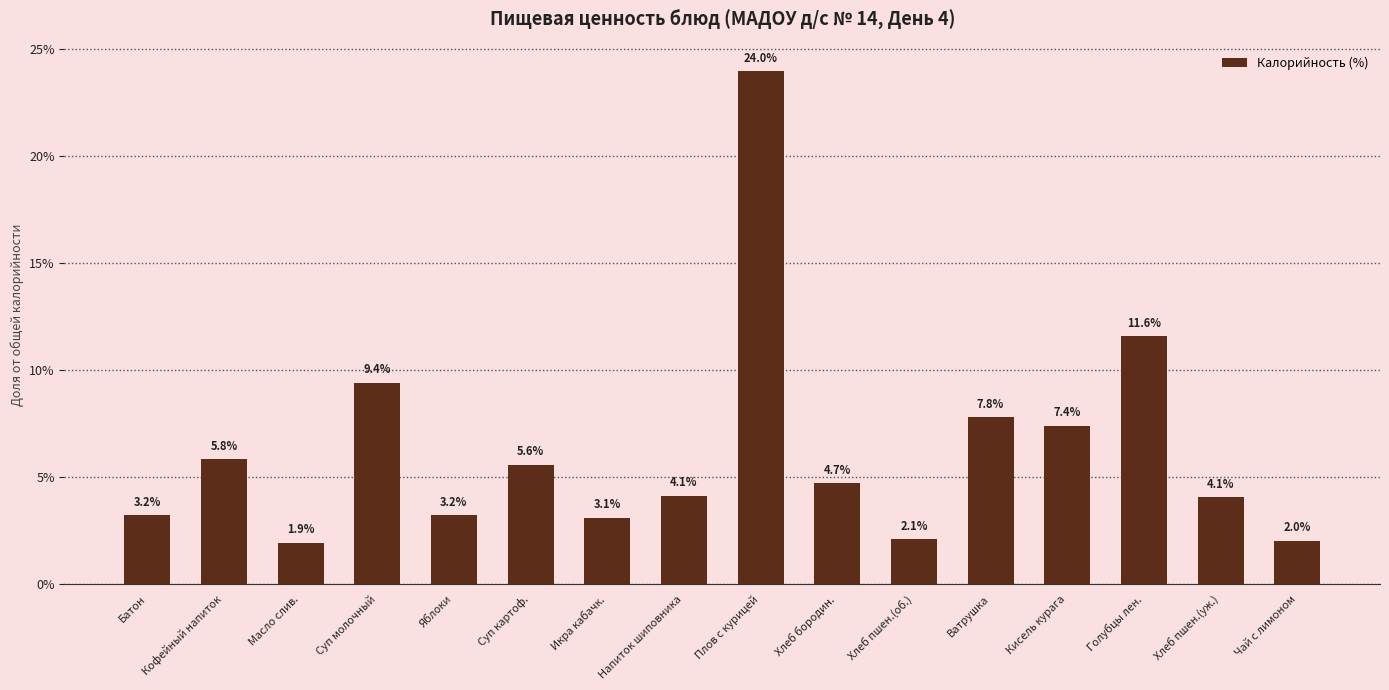

How many values are below 4?

6